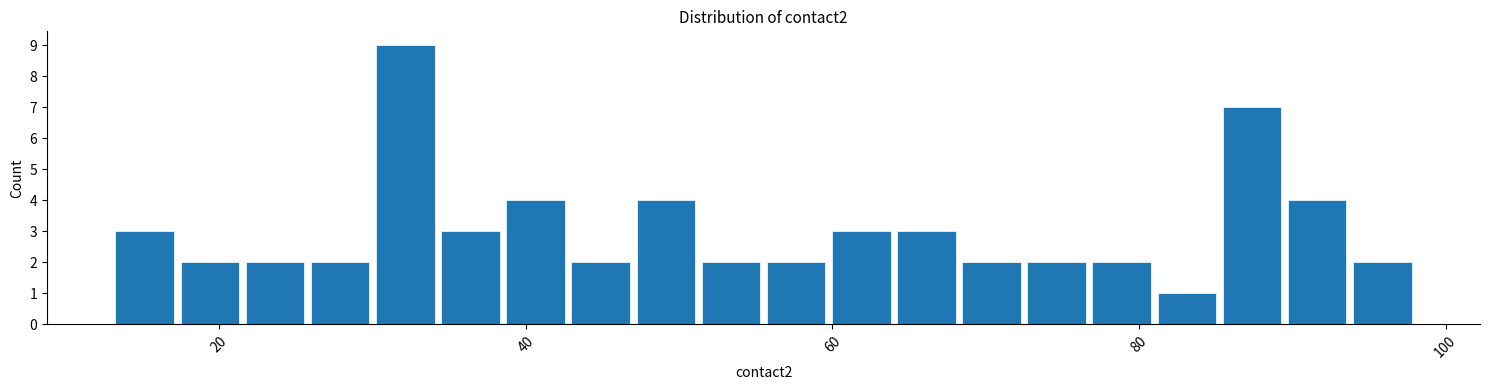

Read against the x-axis, roughly where is the centre of the tallest bar?

32